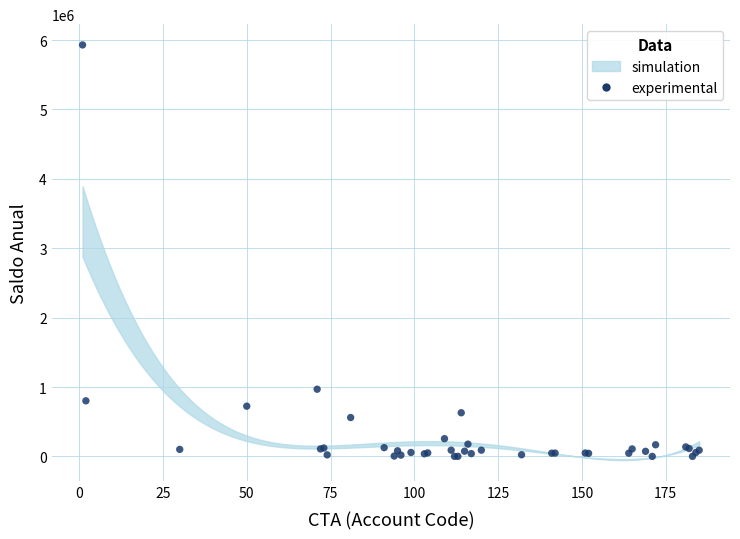

What Y value in the scatter plot is closest to 2965191?

968100.3